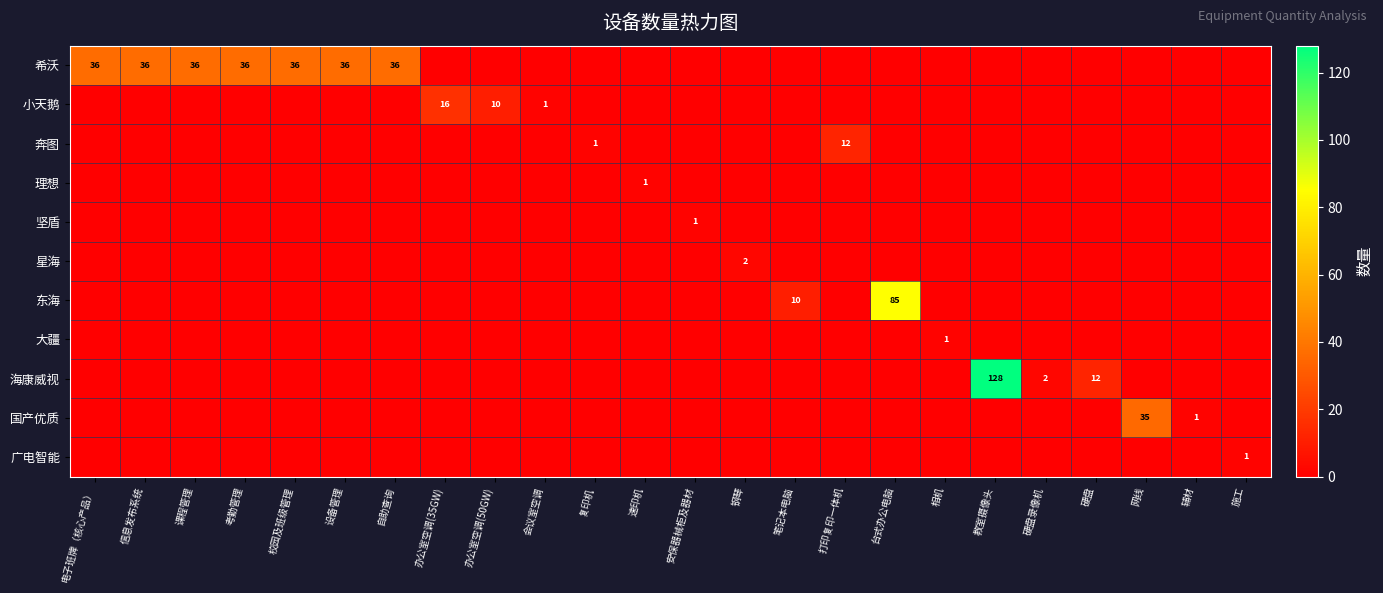

What is the spread (max minus min) of values at 辅材?

1